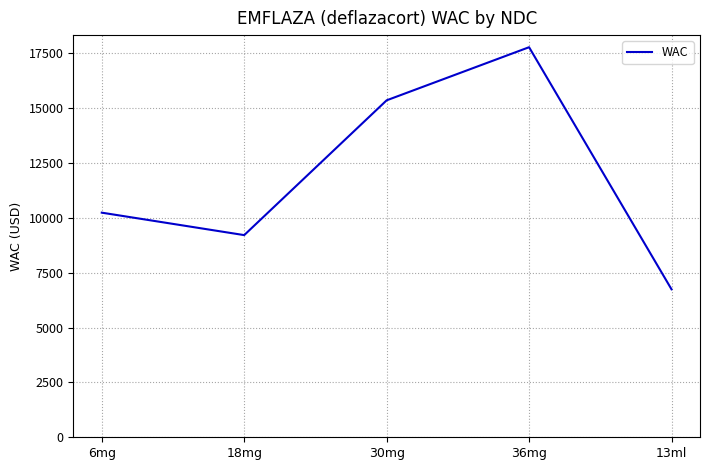

Which has a higher value, 13ml or 18mg?

18mg